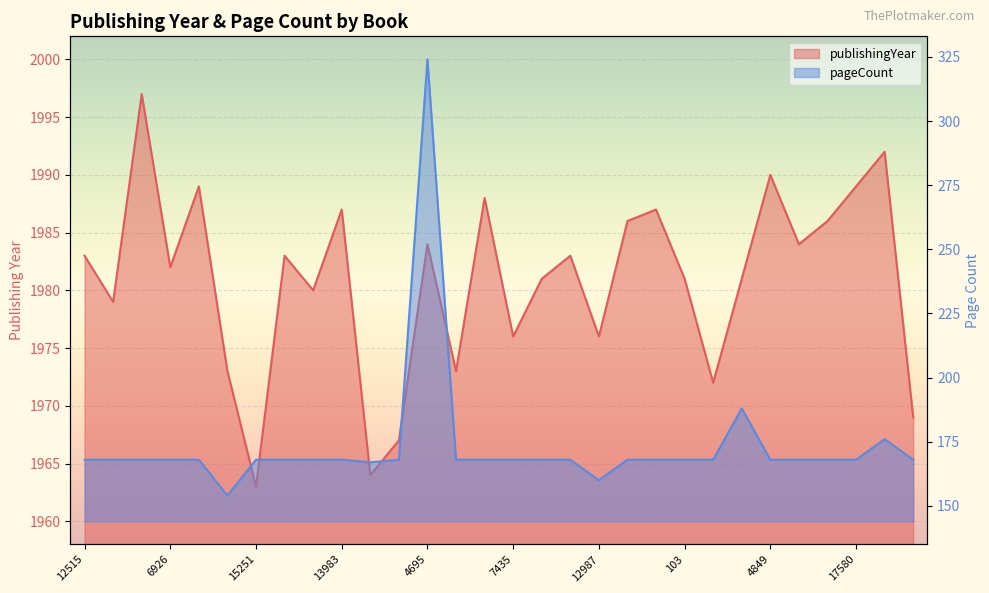

What is the lowest value of the publishingYear series?

1963